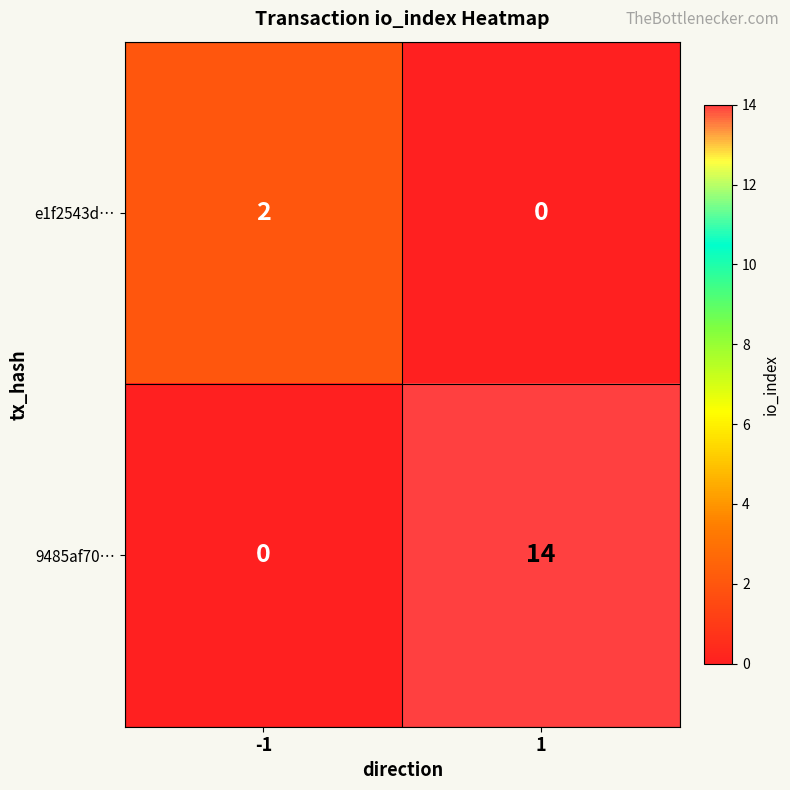

Reading left to right, transcribe all the data shown in this chart.

e1f2543d…: -1=2	1=0
9485af70…: -1=0	1=14